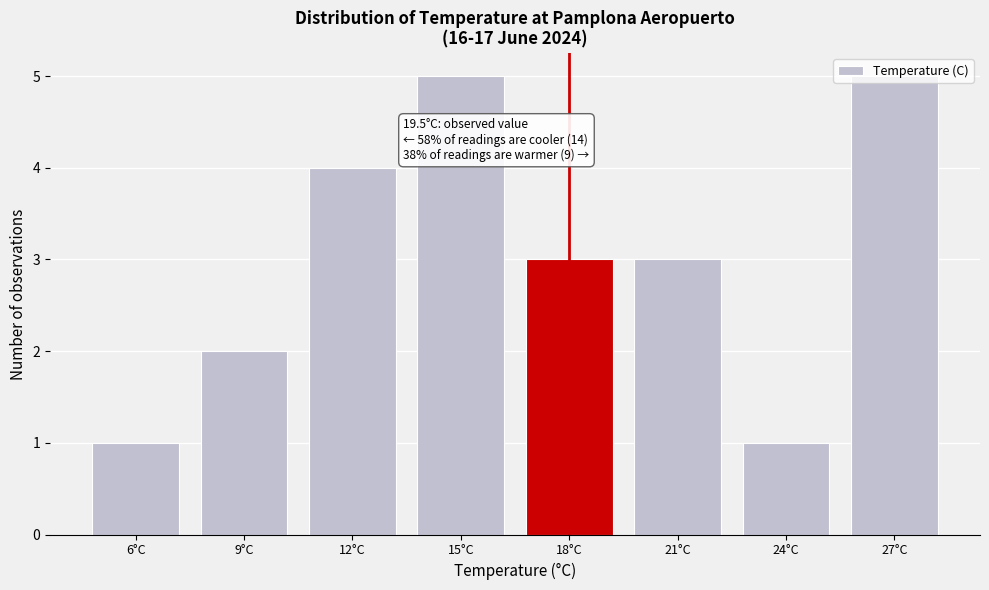

True or false: the data shows 3 at 18°C.

True